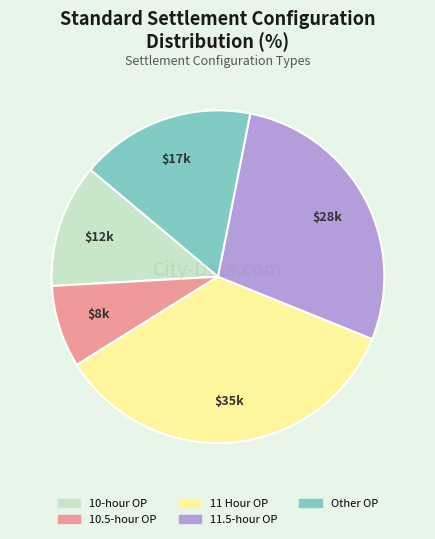

Do 11.5-hour OP and 10-hour OP together represent more than half of the pie?

No